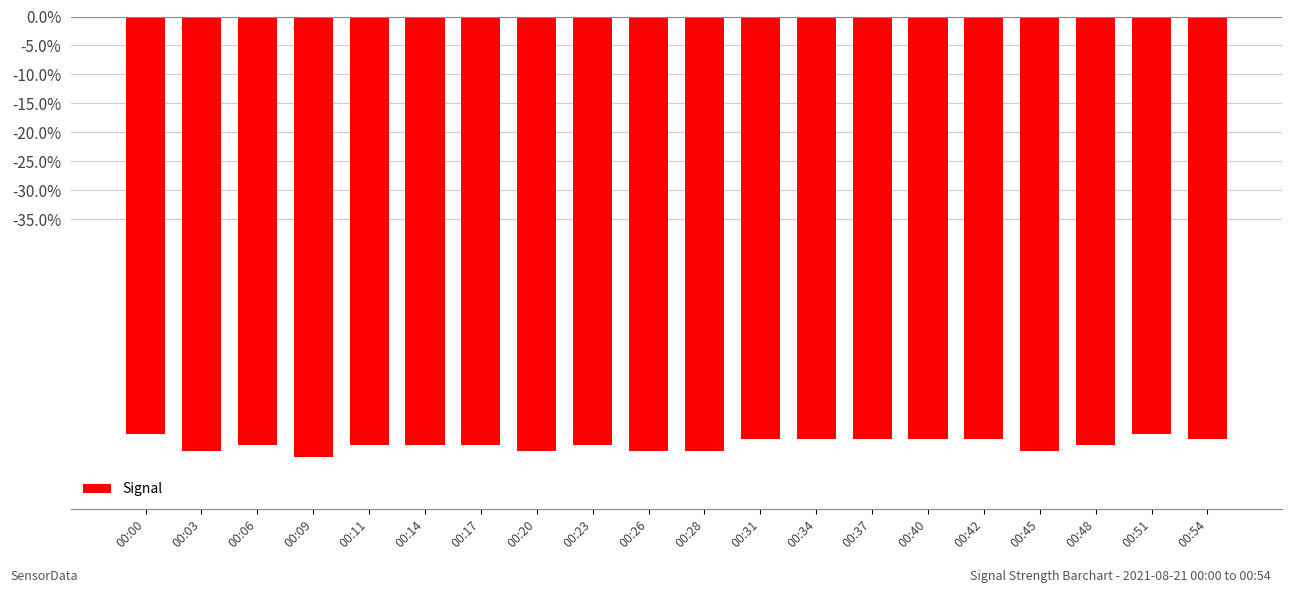

Reading right to left, list all the values displayed in this chart.

-73	-72	-74	-75	-73	-73	-73	-73	-73	-75	-75	-74	-75	-74	-74	-74	-76	-74	-75	-72